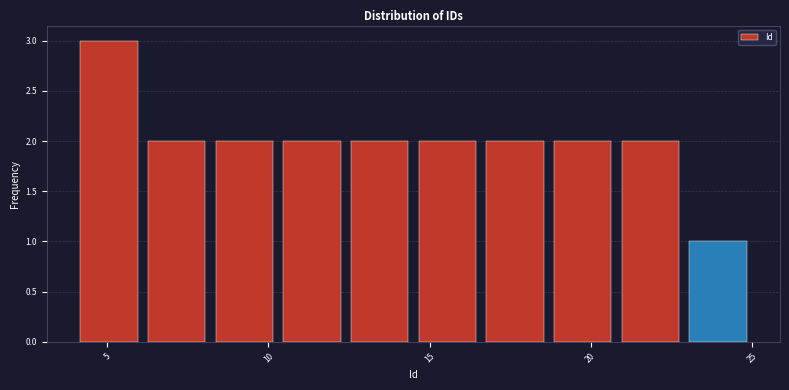

Over which range of the x-axis is the bar tallest?

4.0 to 6.1